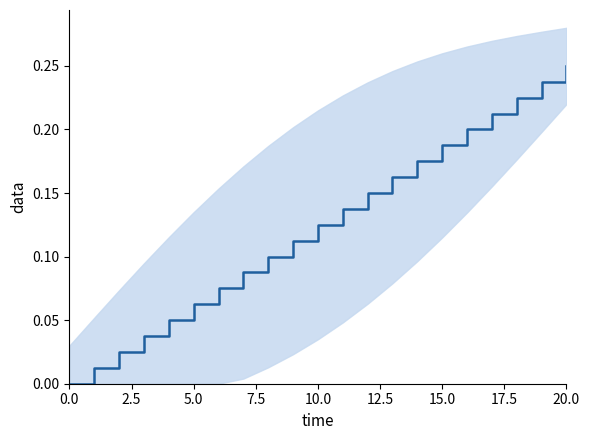

How many data points are above 0?

20